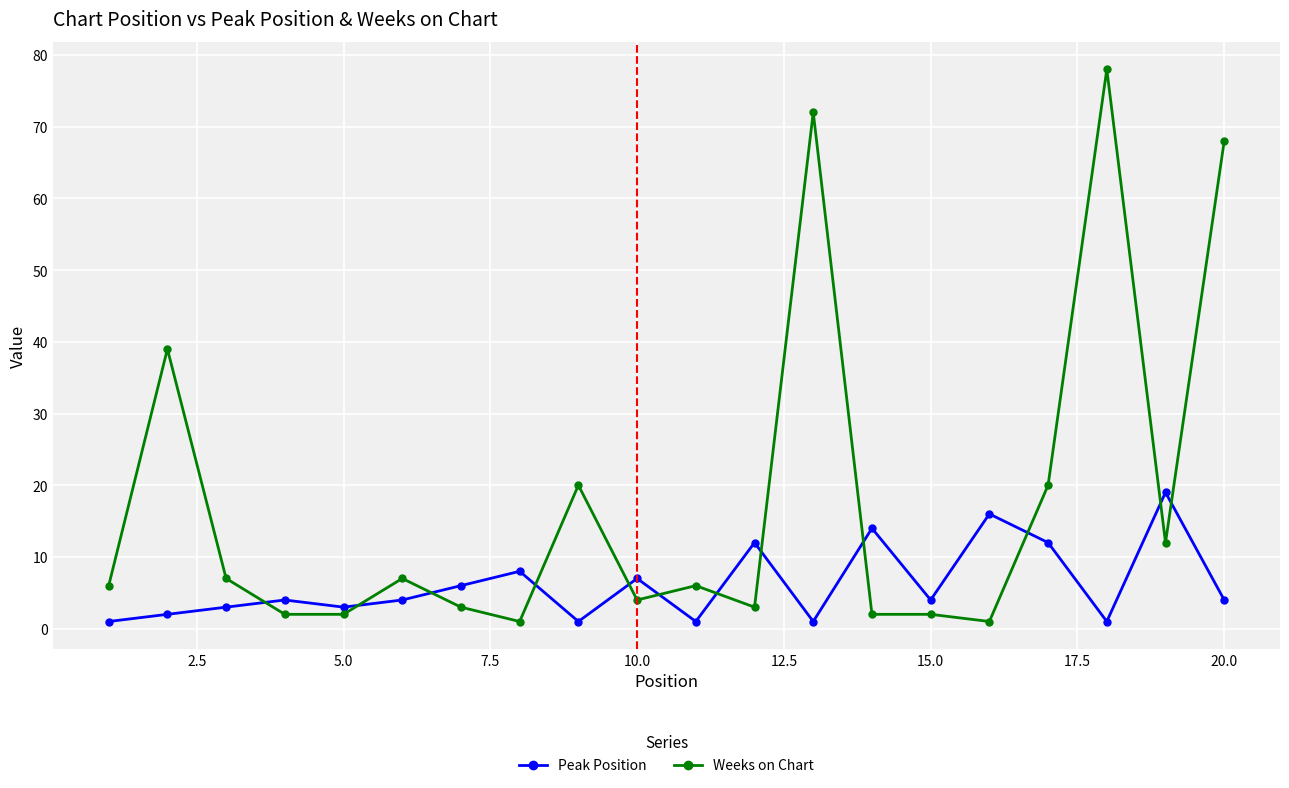

What is the value of the Weeks on Chart point at the 13th from the left?

72